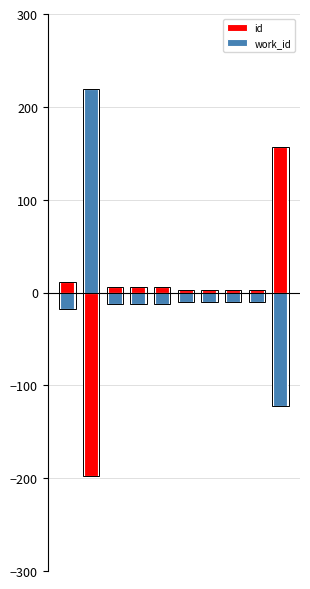

What is the greatest value displayed?

218.7